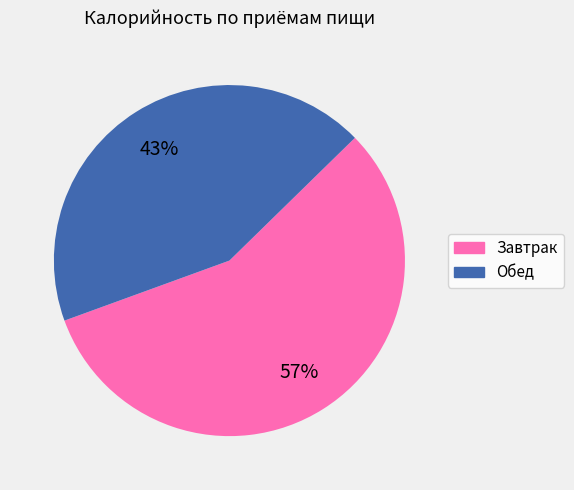

Is the sum of Завтрак and Обед greater than half?

Yes